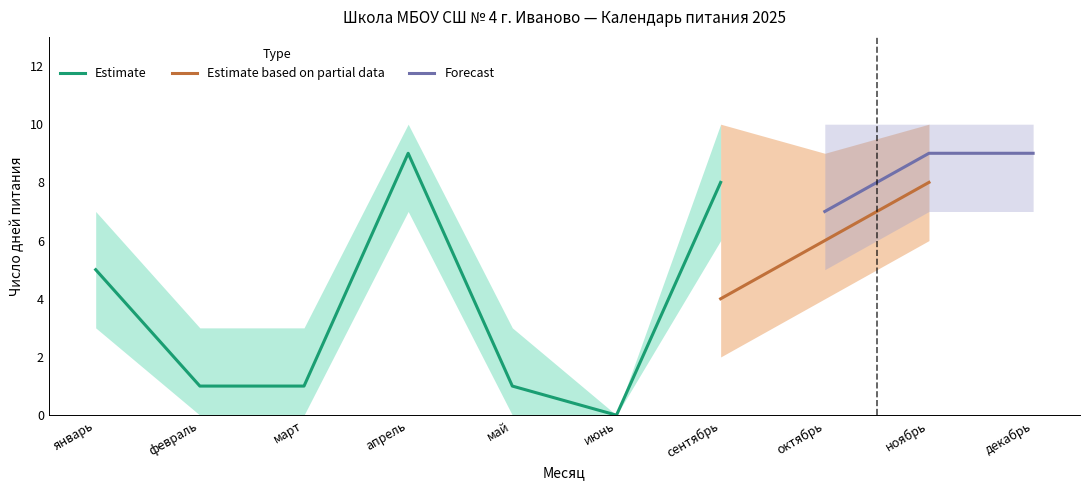

Which label corresponds to the largest value in the chart?

апрель